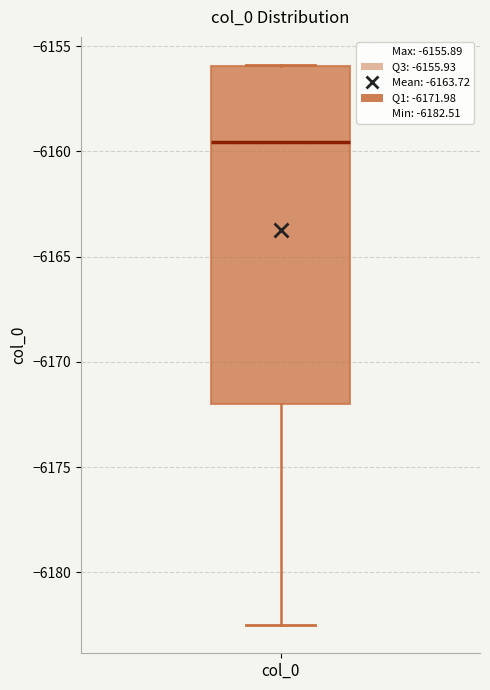

Transcribe this box plot: give where the median line is, the range the box spans, and where the two whiskers end, as read against the y-axis. The values are not printed on the chart, so give them approximately, as read against the axis.

median -6159.5, box -6172.0 to -6156.0, whiskers -6182.5 to -6156.0